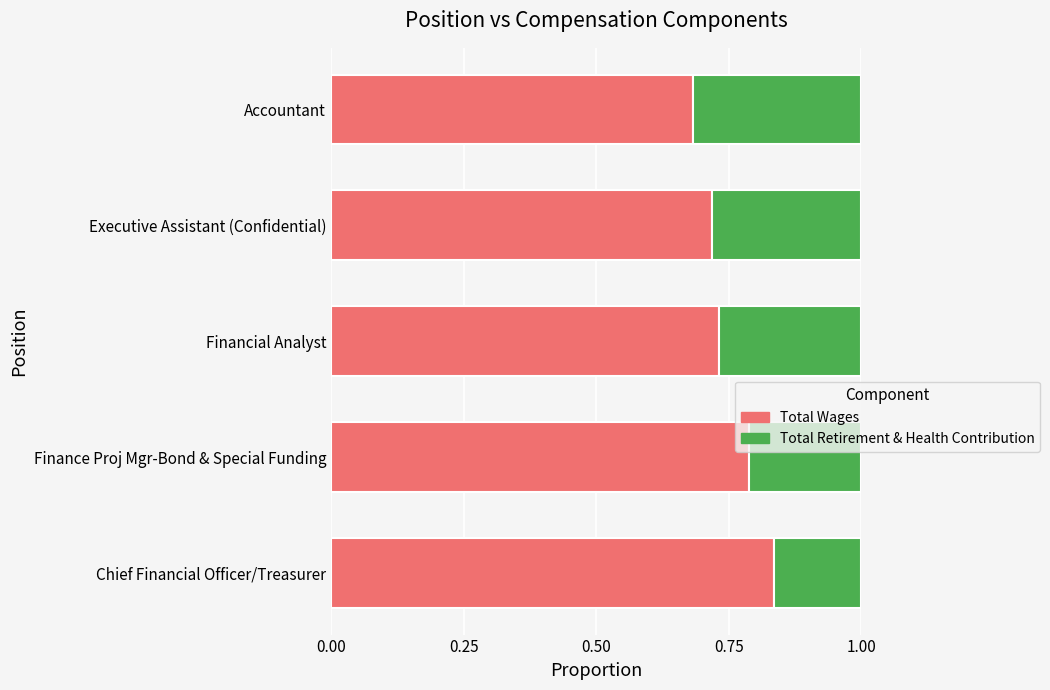

What is the total value across all series at Executive Assistant (Confidential)?

1.0